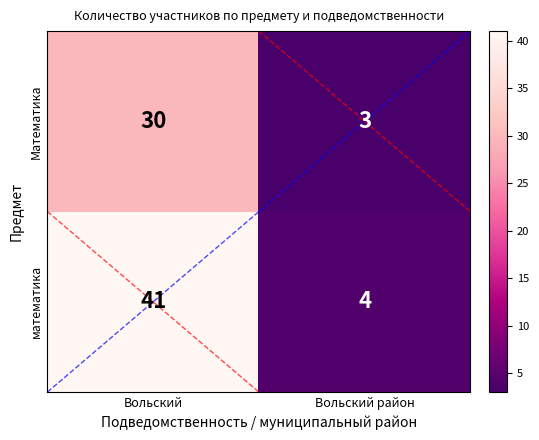

Which series has the largest total across all categories?

математика